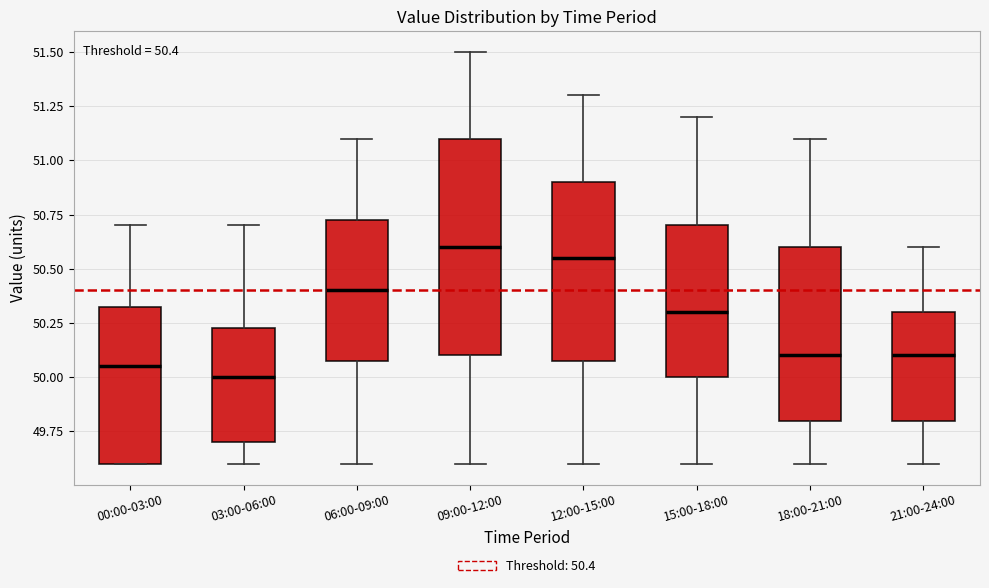

Which box is the tallest, from its lower edge to its upper edge?

09:00-12:00